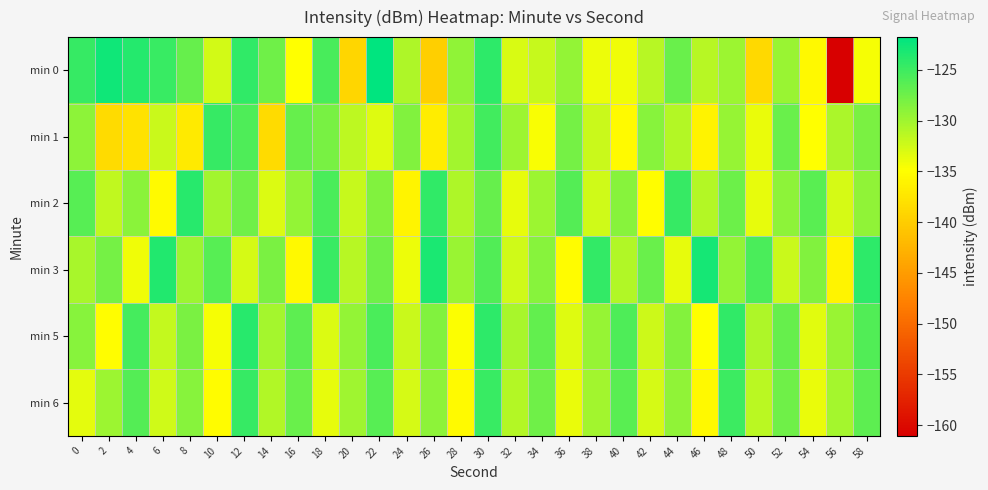

Which label corresponds to the largest value in the chart?

22